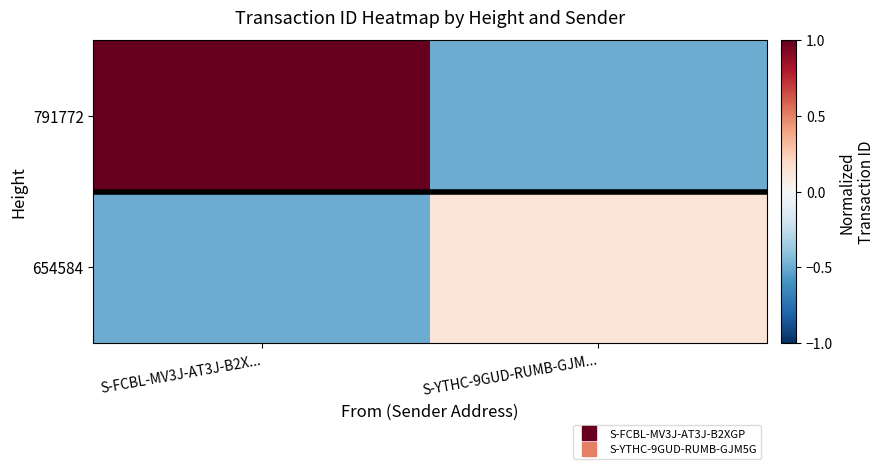

What is the spread (max minus min) of values at S-FCBL-MV3J-AT3J-B2X...?

1.5